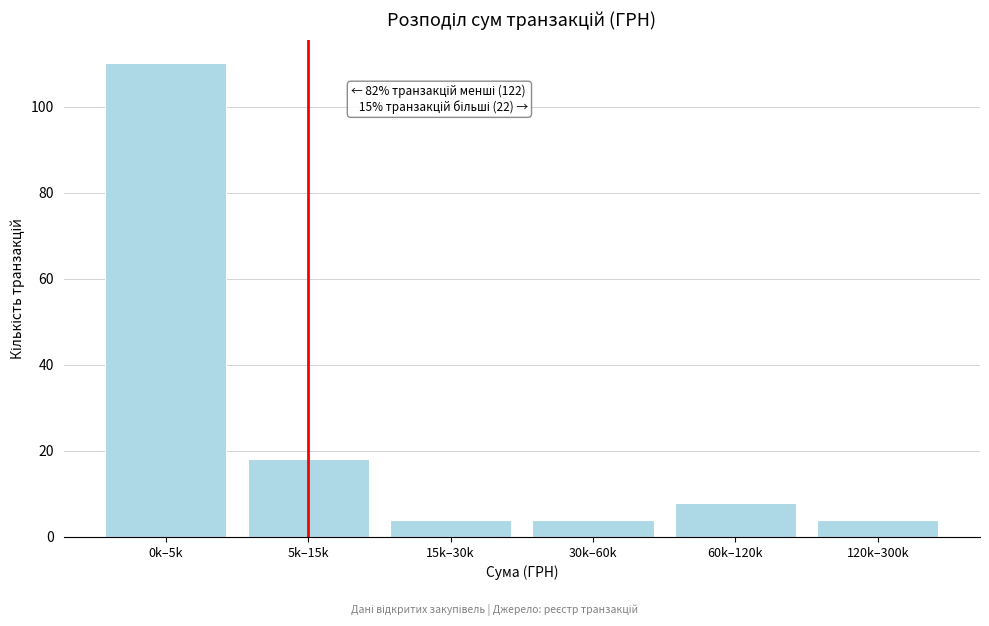

Reading left to right, list all the values displayed in this chart.

0k–5k=110	5k–15k=18	15k–30k=4	30k–60k=4	60k–120k=8	120k–300k=4